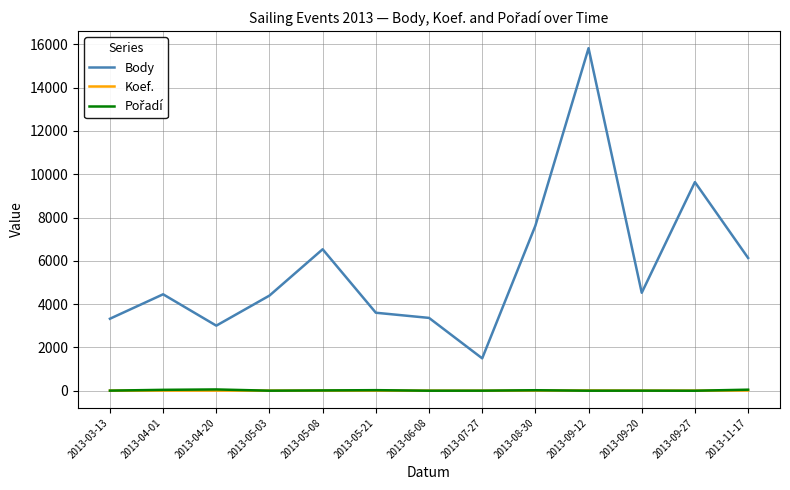

The value of Body at 2013-05-08 is 11510. True or false?

False